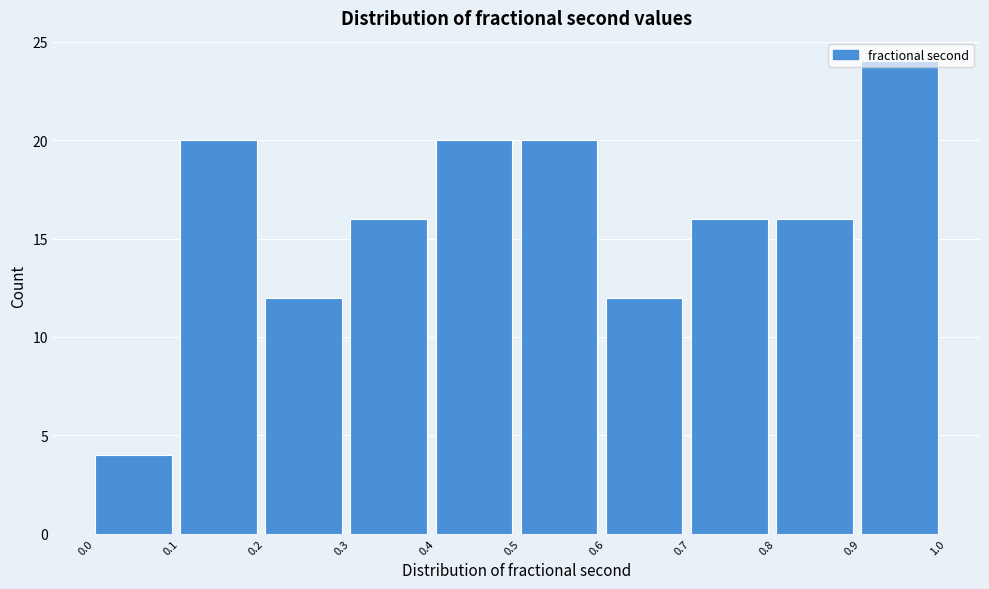

What is the height of the bar covering 0.4 to 0.5 on the x-axis? The values are not printed on the chart, so give them approximately, as read against the axis.

20